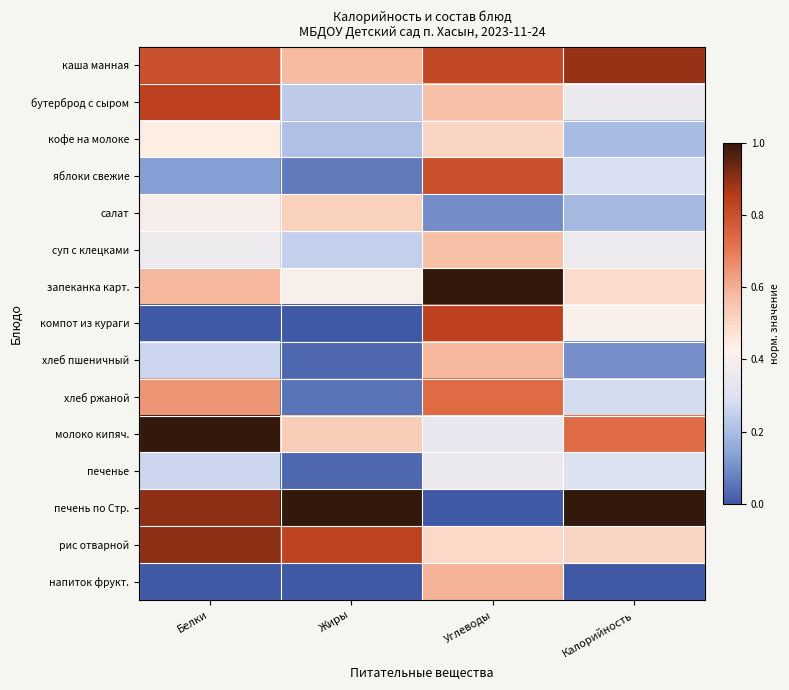

At how many categories does at least one series exceed 0?

4